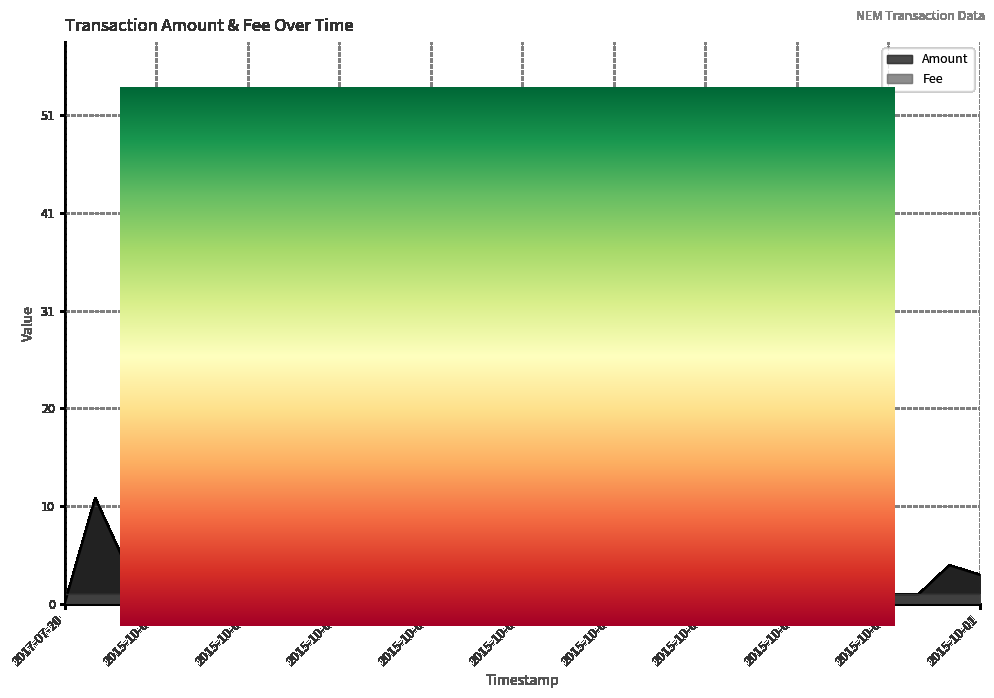

What is the sum of all values?

126